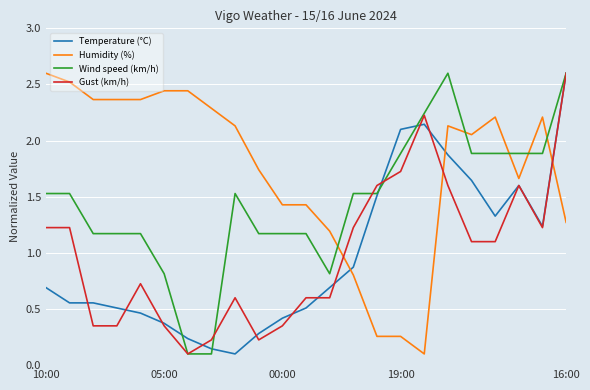

At how many categories does at least one series exceed 2?

16